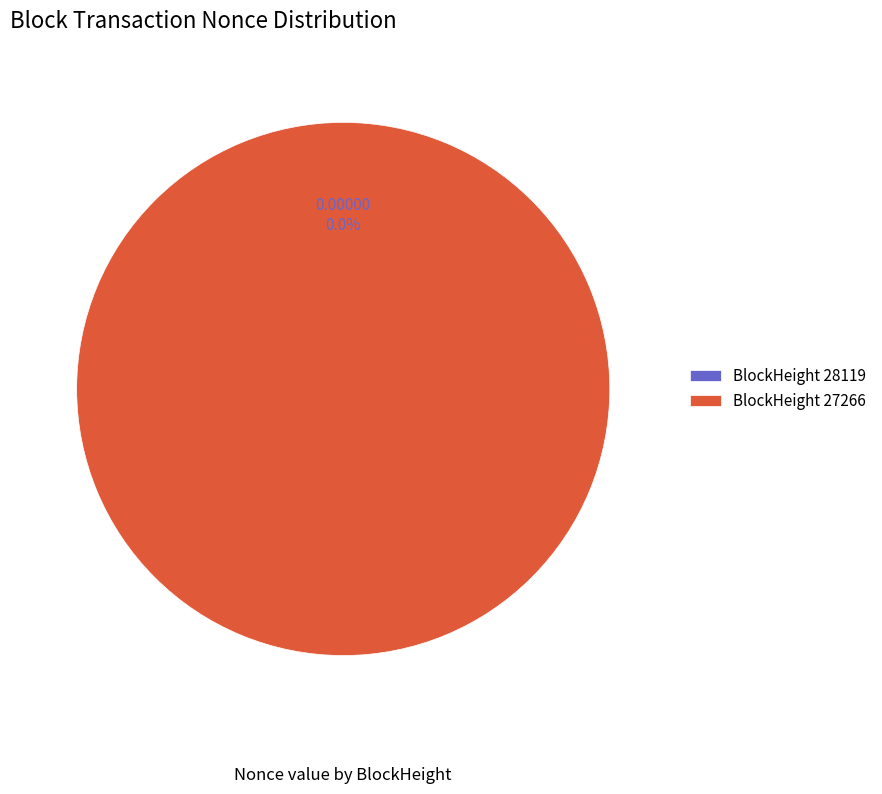

To the nearest percent, what portion does 27266 represent?

100%